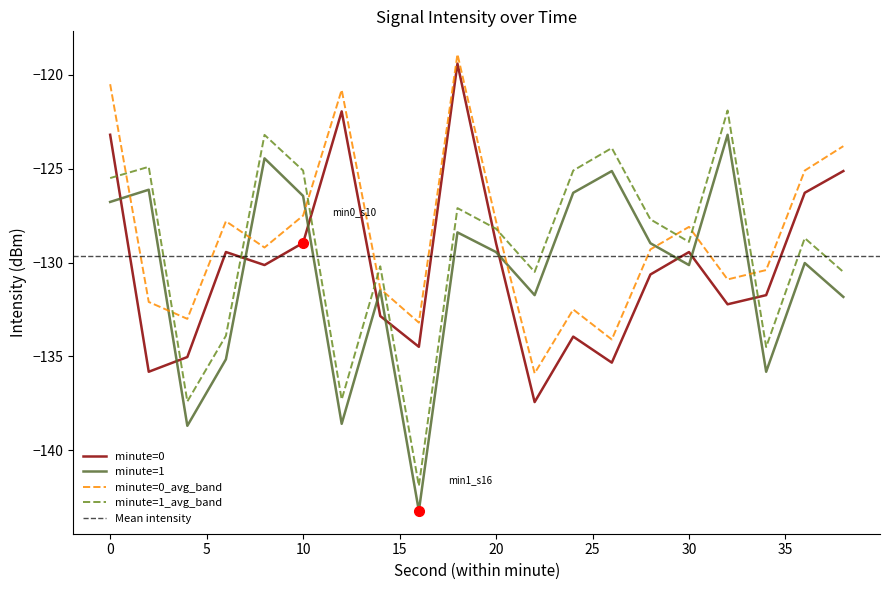

How many interior local valleys does the minute=0 series have?

6